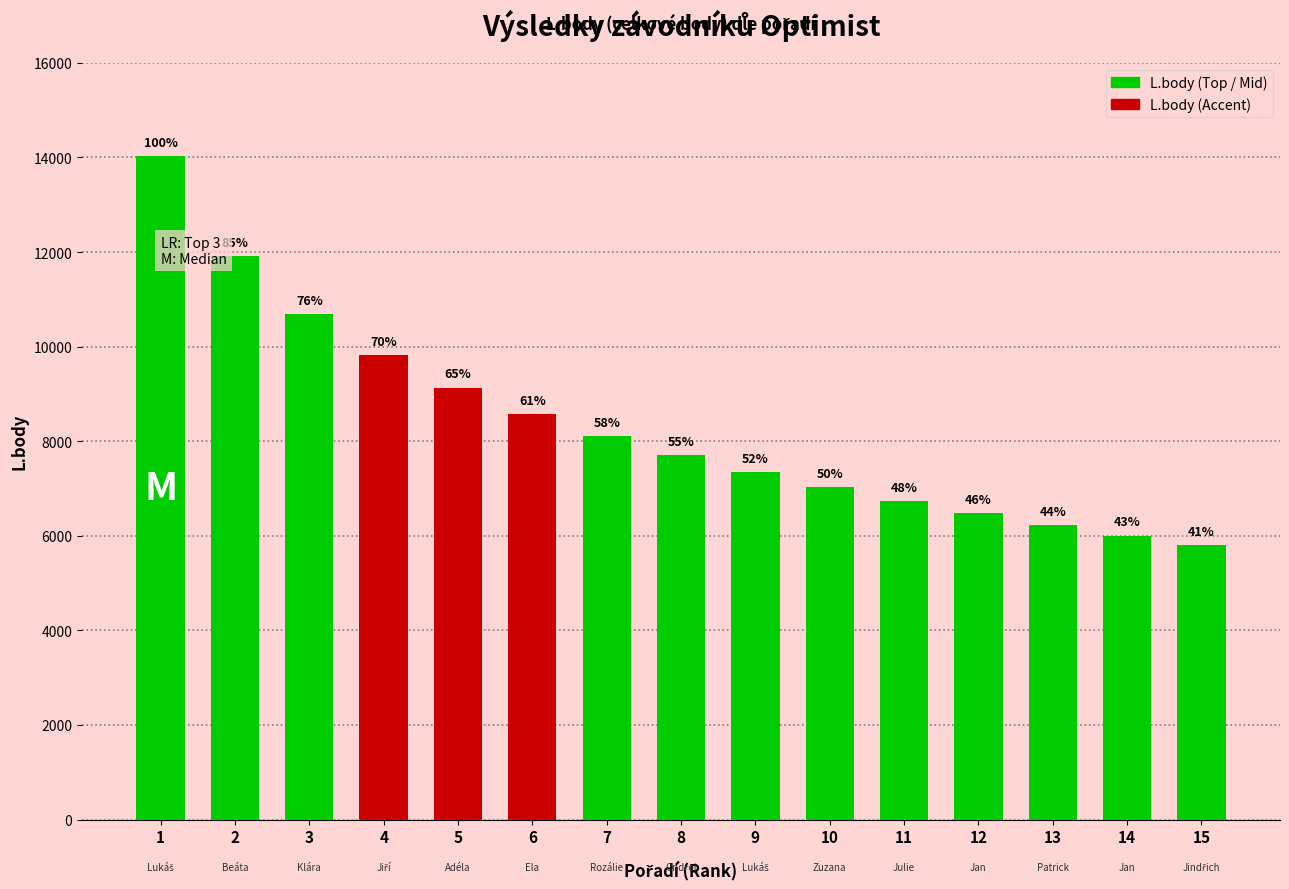

What is the change in value from 4 to 11?

-3075